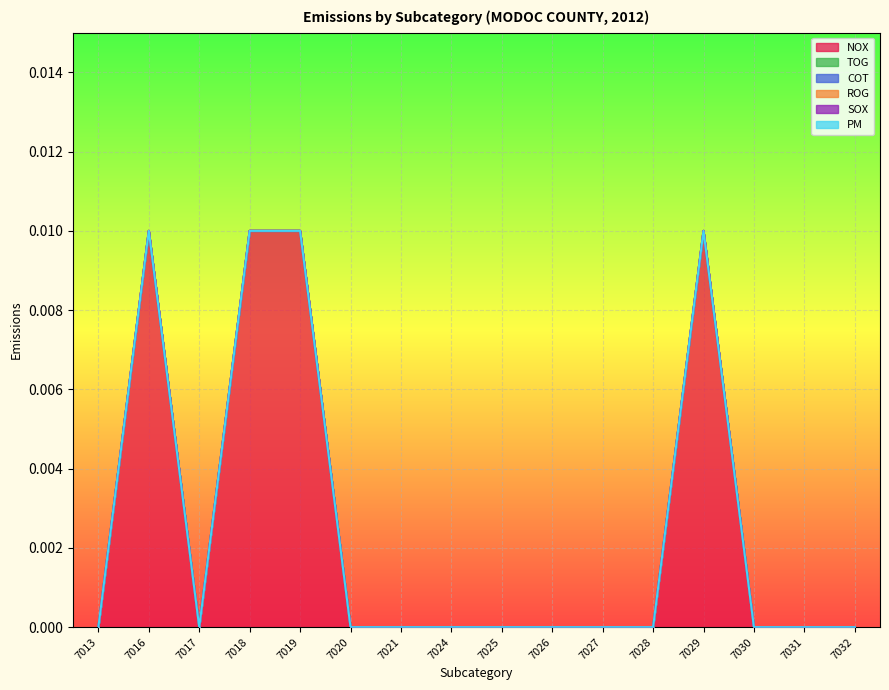

Which has a higher value, 7024 or 7017?

7024